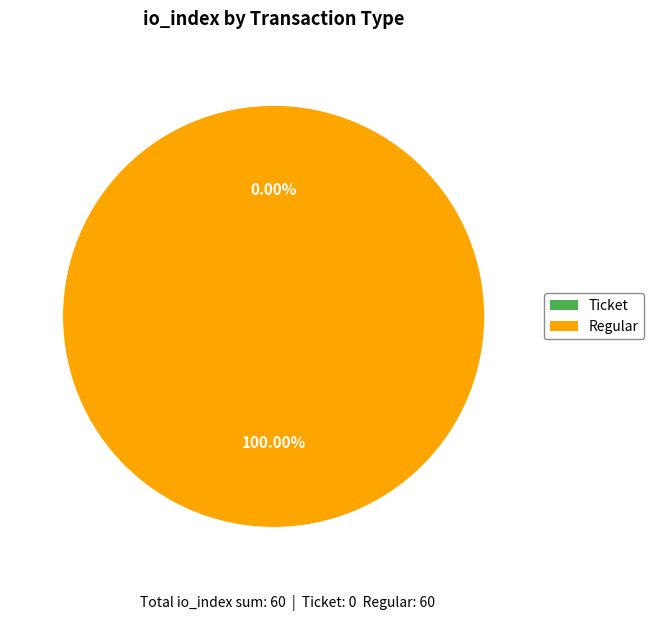

Does any single category account for the majority?

Yes